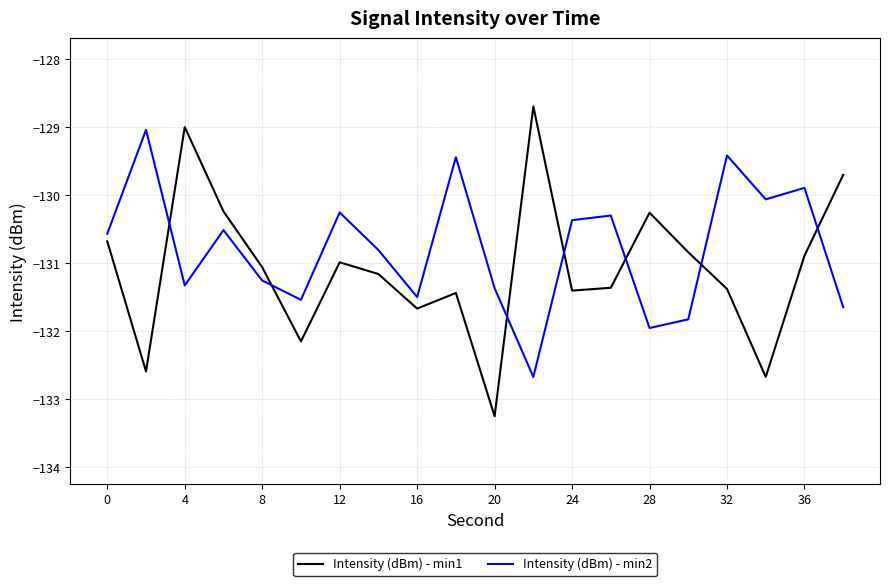

Which series has the largest range (max minus min)?

Intensity (dBm) - min1